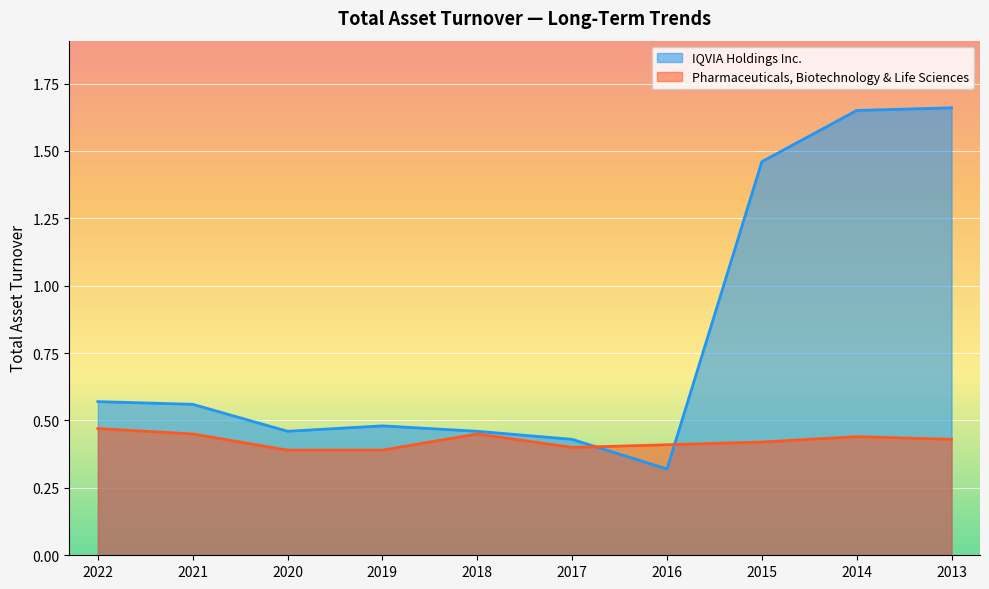

How many lines are shown in the chart?

2